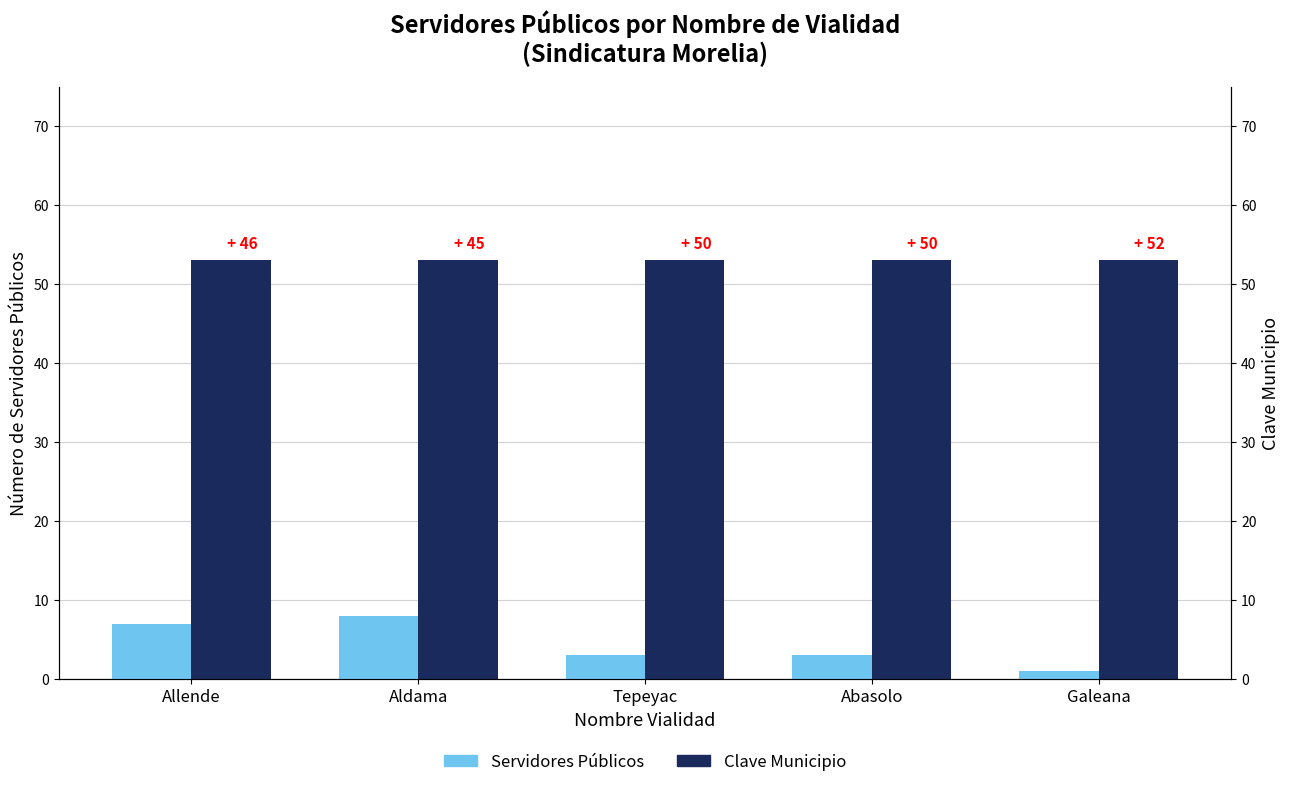

At how many categories does at least one series exceed 5?

5